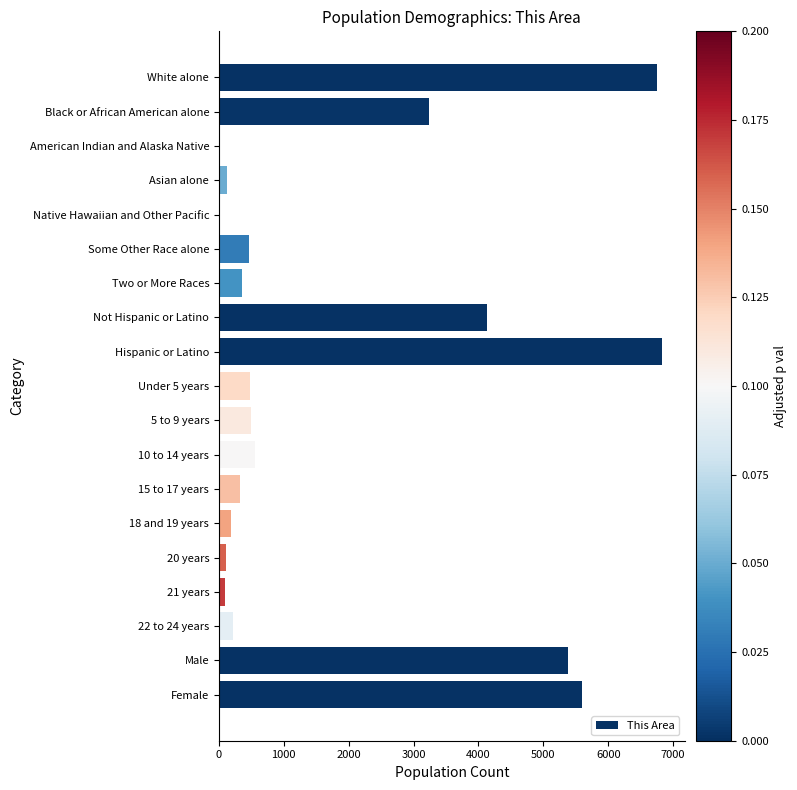

The value at Male is 3504. True or false?

False